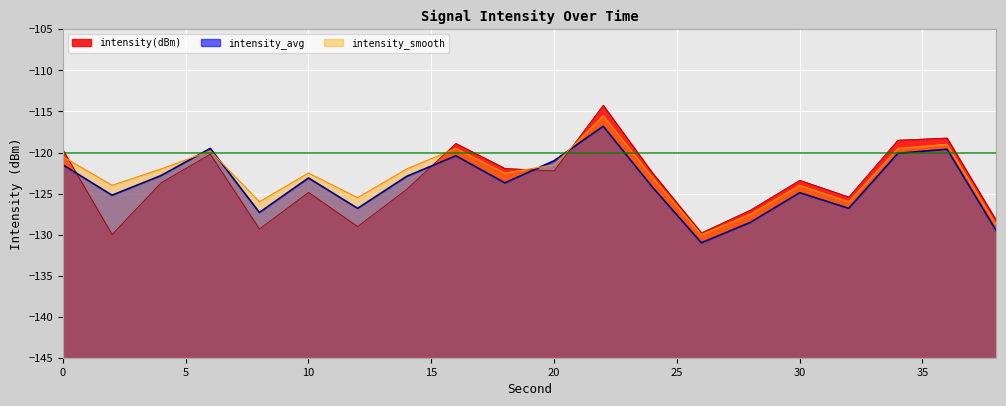

At which label is intensity_avg closest to -123?

10